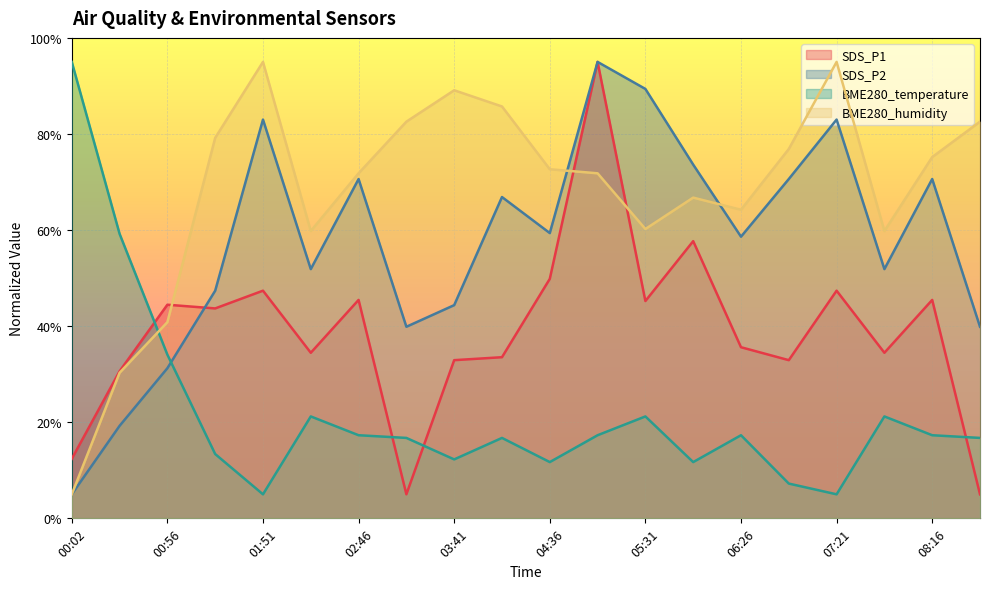

What is the label of the 3rd point from the left?

00:56